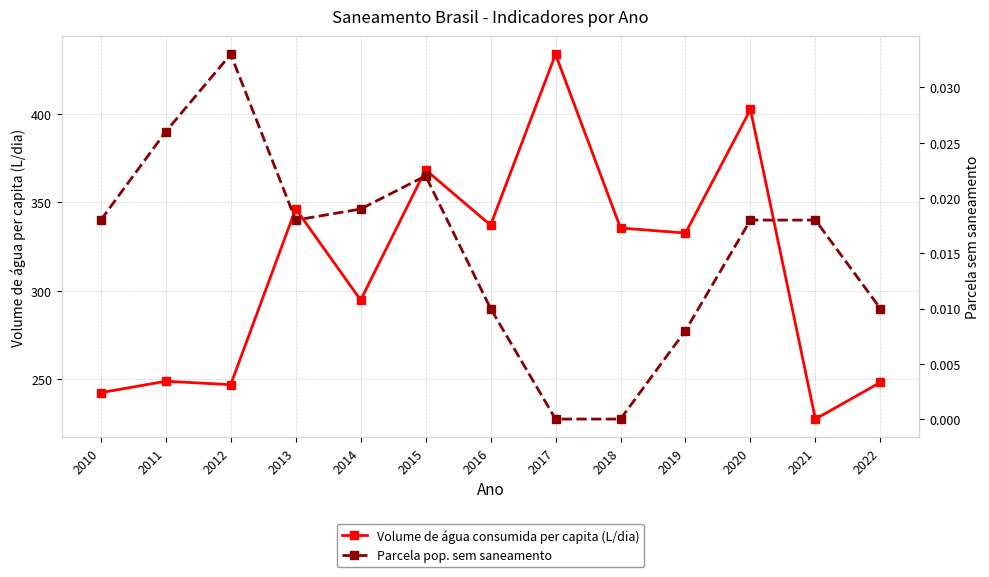

Reading right to left, extract all data points from this chart.

Volume de água consumida per capita (L/dia): 2022=248.3	2021=227.5	2020=402.5	2019=332.6	2018=335.5	2017=433.7	2016=337.1	2015=368.4	2014=294.8	2013=346.4	2012=247.0	2011=248.9	2010=242.4
Parcela pop. sem saneamento: 2022=0.0	2021=0.0	2020=0.0	2019=0.0	2018=0.0	2017=0.0	2016=0.0	2015=0.0	2014=0.0	2013=0.0	2012=0.0	2011=0.0	2010=0.0